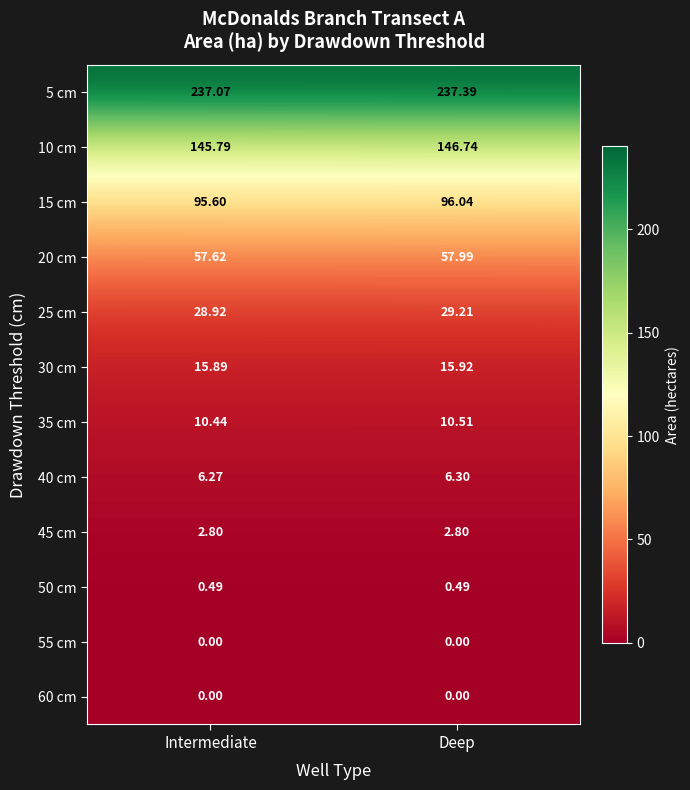

Rank the categories by 25 cm value from lowest to highest.

Intermediate, Deep